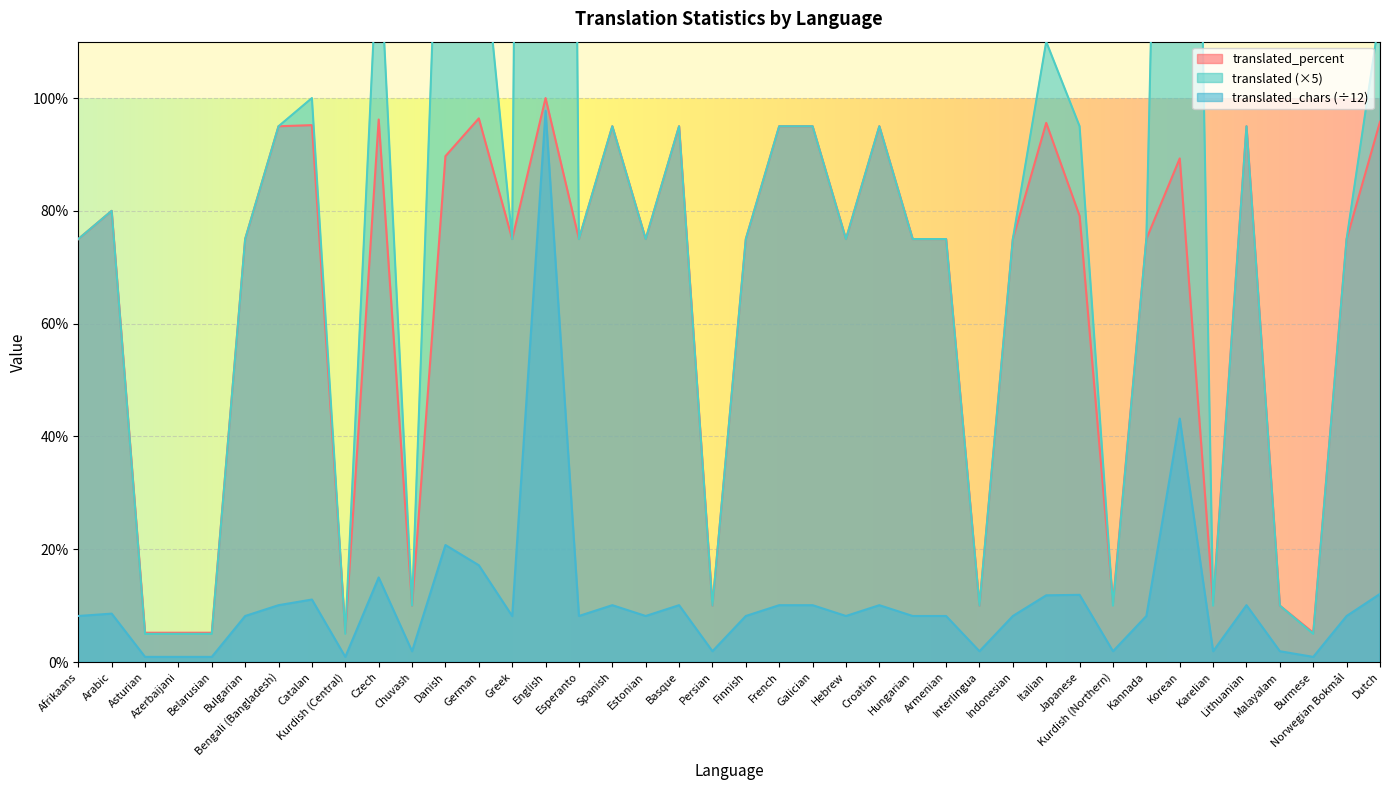

Reading left to right, list all the values displayed in this chart.

translated_chars: Afrikaans=8.2	Arabic=8.6	Asturian=0.9	Azerbaijani=0.9	Belarusian=0.9	Bulgarian=8.2	Bengali (Bangladesh)=10.1	Catalan=11.1	Kurdish (Central)=0.9	Czech=15.0	Chuvash=1.9	Danish=20.8	German=17.2	Greek=8.2	English=97.8	Esperanto=8.2	Spanish=10.1	Estonian=8.2	Basque=10.1	Persian=1.9	Finnish=8.2	French=10.1	Galician=10.1	Hebrew=8.2	Croatian=10.1	Hungarian=8.2	Armenian=8.2	Interlingua=1.9	Indonesian=8.2	Italian=11.8	Japanese=11.9	Kurdish (Northern)=1.9	Kannada=8.2	Korean=43.2	Karelian=1.9	Lithuanian=10.1	Malayalam=1.9	Burmese=0.9	Norwegian Bokmål=8.2	Dutch=12.1
translated: Afrikaans=75.0	Arabic=80.0	Asturian=5.0	Azerbaijani=5.0	Belarusian=5.0	Bulgarian=75.0	Bengali (Bangladesh)=95.0	Catalan=100.0	Kurdish (Central)=5.0	Czech=130.0	Chuvash=10.0	Danish=175.0	German=135.0	Greek=75.0	English=760.0	Esperanto=75.0	Spanish=95.0	Estonian=75.0	Basque=95.0	Persian=10.0	Finnish=75.0	French=95.0	Galician=95.0	Hebrew=75.0	Croatian=95.0	Hungarian=75.0	Armenian=75.0	Interlingua=10.0	Indonesian=75.0	Italian=110.0	Japanese=95.0	Kurdish (Northern)=10.0	Kannada=75.0	Korean=335.0	Karelian=10.0	Lithuanian=95.0	Malayalam=10.0	Burmese=5.0	Norwegian Bokmål=75.0	Dutch=115.0
translated_percent: Afrikaans=75.0	Arabic=80.0	Asturian=5.2	Azerbaijani=5.2	Belarusian=5.2	Bulgarian=75.0	Bengali (Bangladesh)=95.0	Catalan=95.2	Kurdish (Central)=5.2	Czech=96.2	Chuvash=10.0	Danish=89.7	German=96.4	Greek=75.0	English=100.0	Esperanto=75.0	Spanish=95.0	Estonian=75.0	Basque=95.0	Persian=10.0	Finnish=75.0	French=95.0	Galician=95.0	Hebrew=75.0	Croatian=95.0	Hungarian=75.0	Armenian=75.0	Interlingua=10.0	Indonesian=75.0	Italian=95.6	Japanese=79.1	Kurdish (Northern)=10.5	Kannada=75.0	Korean=89.3	Karelian=10.5	Lithuanian=95.0	Malayalam=10.0	Burmese=5.2	Norwegian Bokmål=75.0	Dutch=95.8